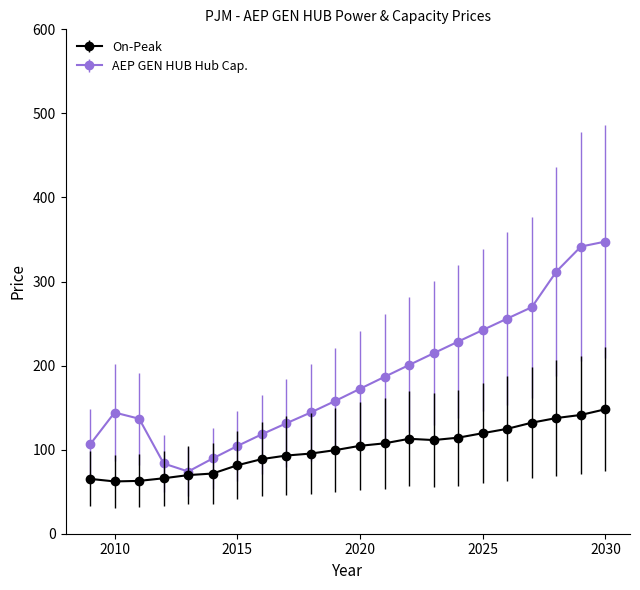

Rank the series by their maximum value, from highest to lowest.

AEP GEN HUB Hub Cap., On-Peak